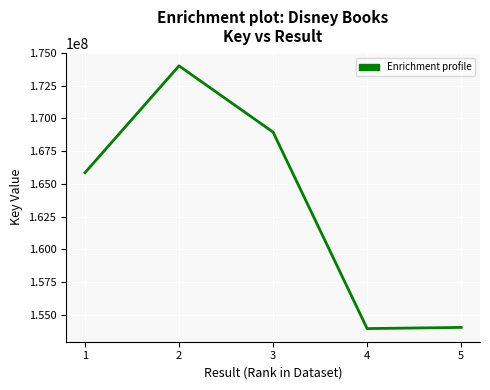

Is it true that the value at 4 is 153934410?

True